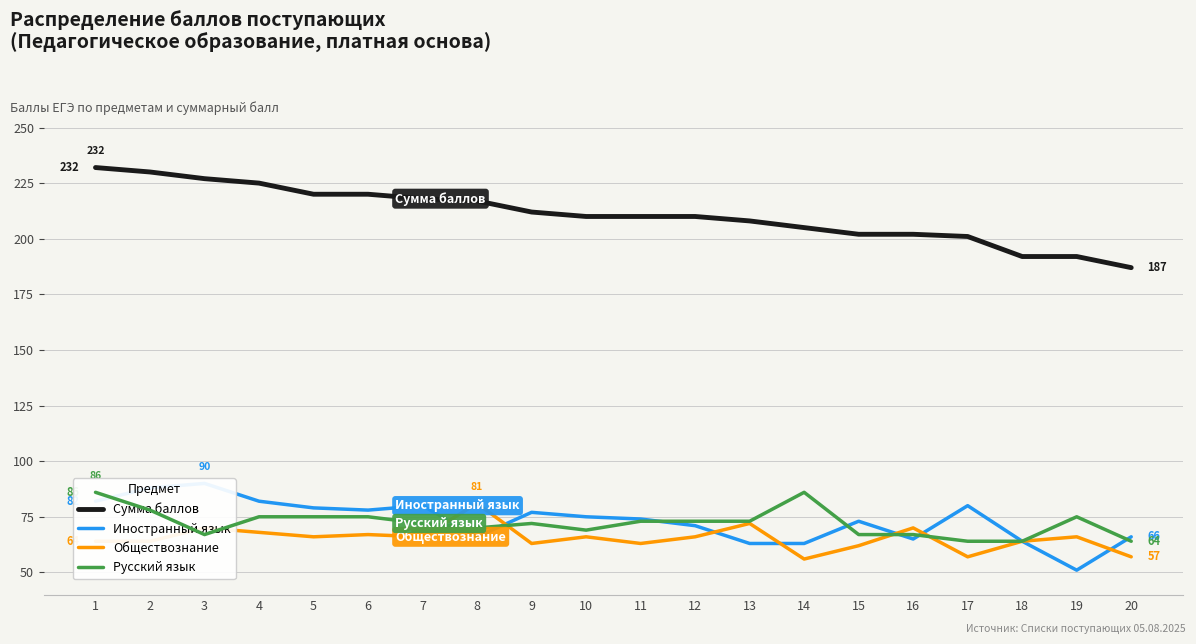

True or false: Сумма баллов and Русский язык cross at least once.

False